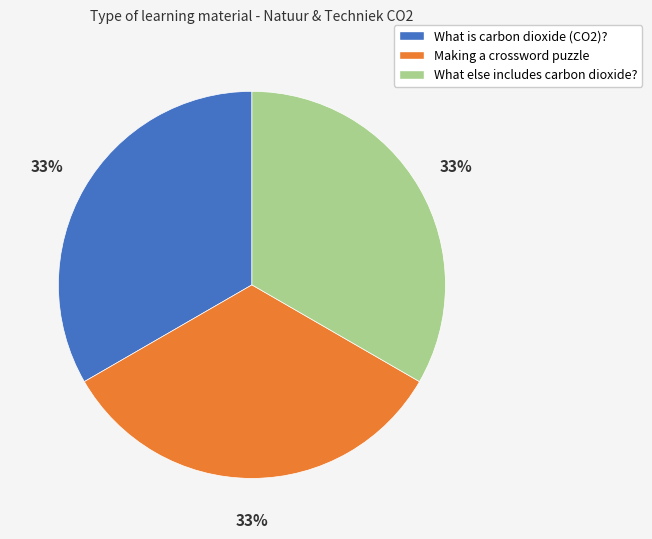

To the nearest percent, what portion does Making a crossword puzzle represent?

33%